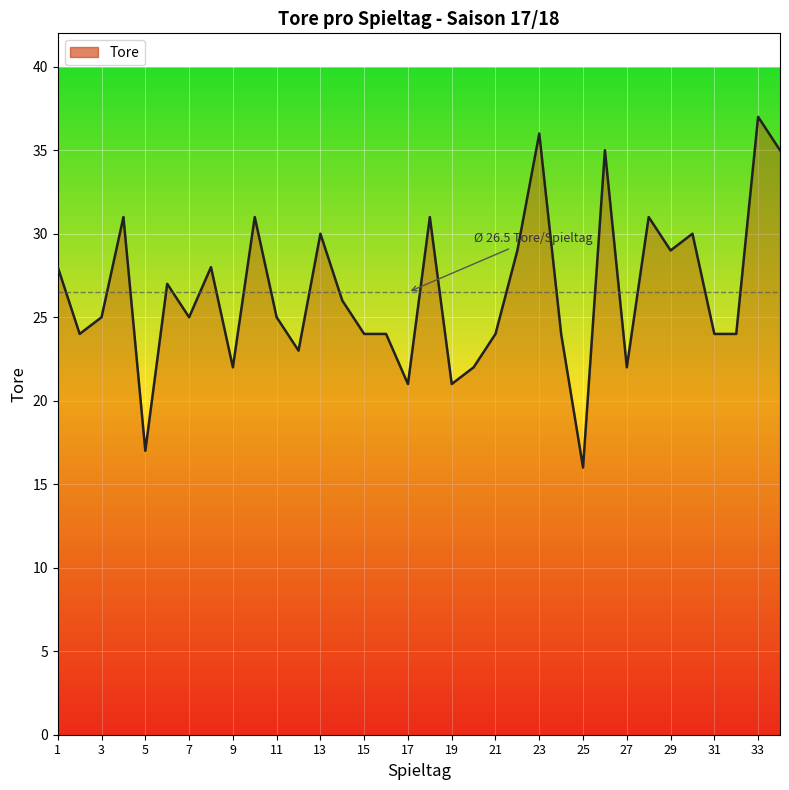

What is the minimum value shown in the chart?

16